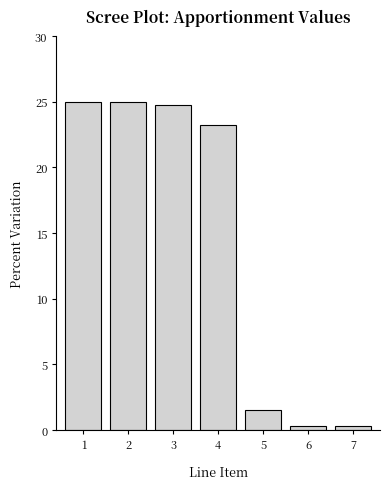

Reading left to right, what are all the values shown in this chart?

1=25.0	2=25.0	3=24.7	4=23.2	5=1.5	6=0.3	7=0.3